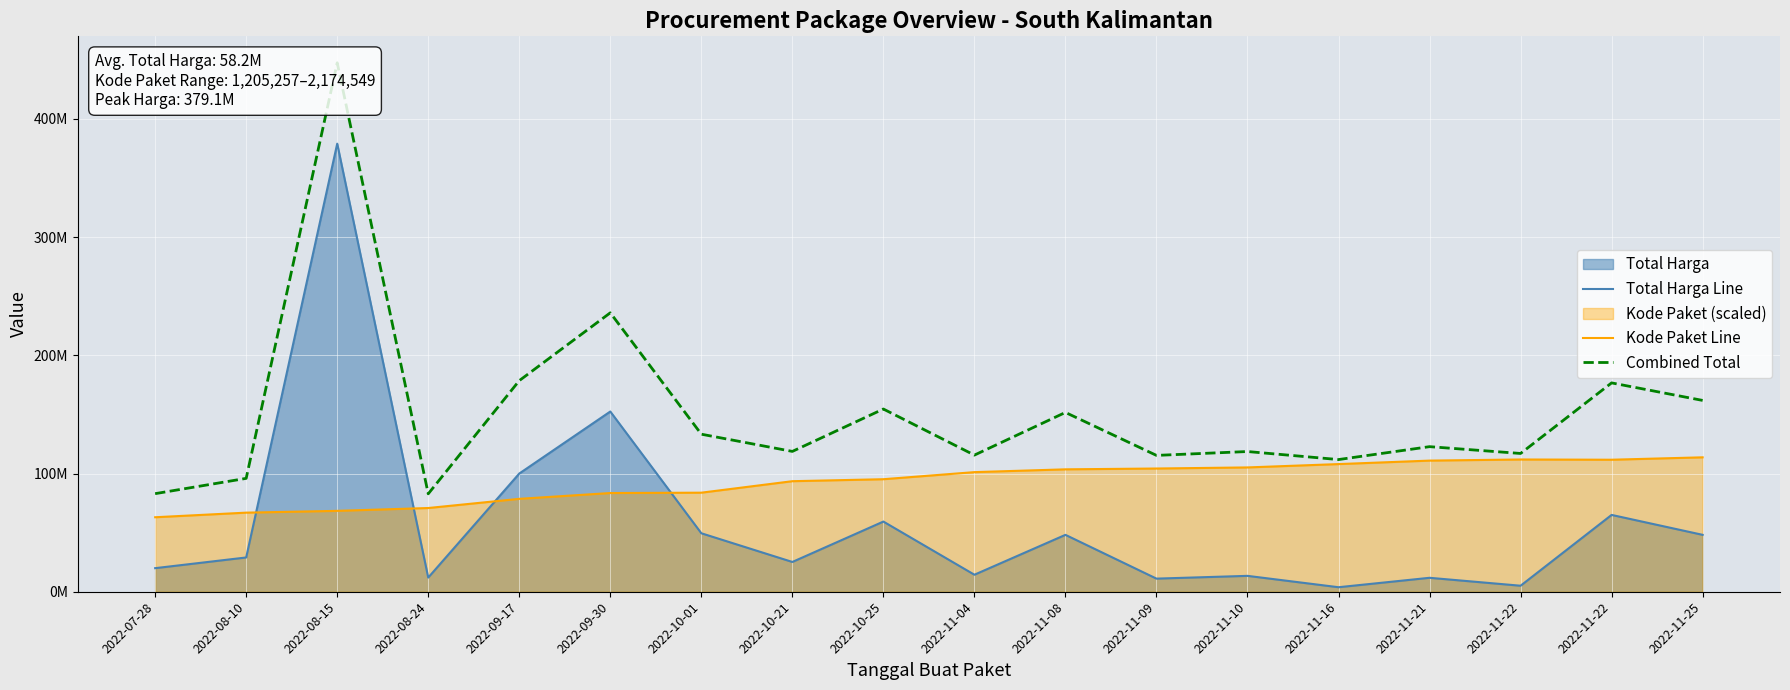

Between 2022-10-21 and 2022-11-22, which series saw the biggest shift?

Total Harga Line